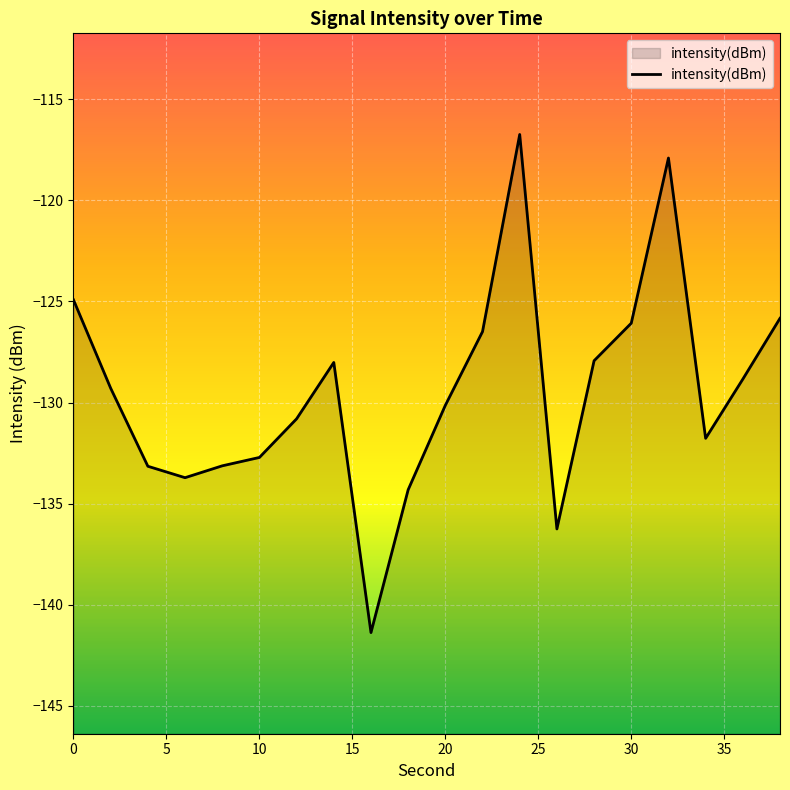

The value at 0 is -204.1. True or false?

False